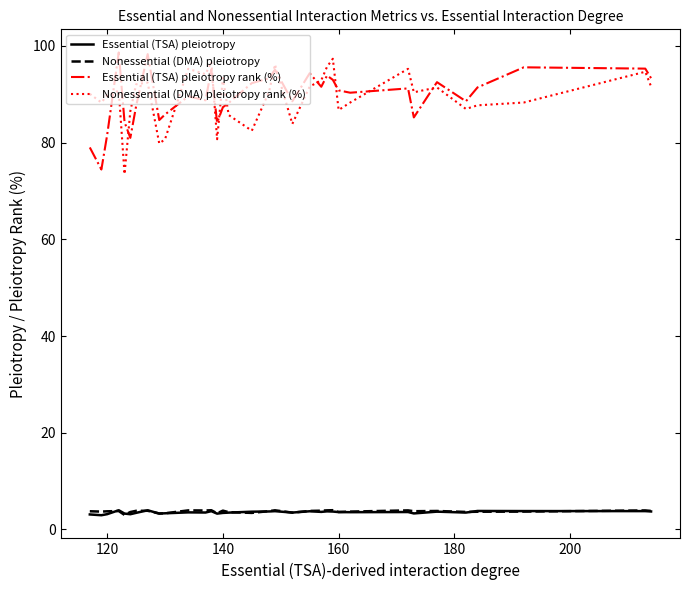

What is the maximum value shown in the chart?

98.6